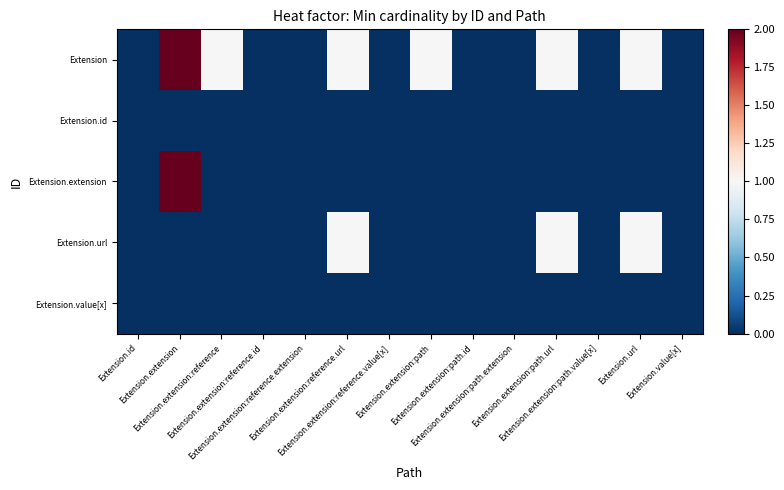

Reading left to right, list all the values displayed in this chart.

Extension: Extension.id=0	Extension.extension=2	Extension.extension:reference=1	Extension.extension:reference.id=0	Extension.extension:reference.extension=0	Extension.extension:reference.url=1	Extension.extension:reference.value[x]=0	Extension.extension:path=1	Extension.extension:path.id=0	Extension.extension:path.extension=0	Extension.extension:path.url=1	Extension.extension:path.value[x]=0	Extension.url=1	Extension.value[x]=0
Extension.id: Extension.id=0	Extension.extension=0	Extension.extension:reference=0	Extension.extension:reference.id=0	Extension.extension:reference.extension=0	Extension.extension:reference.url=0	Extension.extension:reference.value[x]=0	Extension.extension:path=0	Extension.extension:path.id=0	Extension.extension:path.extension=0	Extension.extension:path.url=0	Extension.extension:path.value[x]=0	Extension.url=0	Extension.value[x]=0
Extension.extension: Extension.id=0	Extension.extension=2	Extension.extension:reference=0	Extension.extension:reference.id=0	Extension.extension:reference.extension=0	Extension.extension:reference.url=0	Extension.extension:reference.value[x]=0	Extension.extension:path=0	Extension.extension:path.id=0	Extension.extension:path.extension=0	Extension.extension:path.url=0	Extension.extension:path.value[x]=0	Extension.url=0	Extension.value[x]=0
Extension.url: Extension.id=0	Extension.extension=0	Extension.extension:reference=0	Extension.extension:reference.id=0	Extension.extension:reference.extension=0	Extension.extension:reference.url=1	Extension.extension:reference.value[x]=0	Extension.extension:path=0	Extension.extension:path.id=0	Extension.extension:path.extension=0	Extension.extension:path.url=1	Extension.extension:path.value[x]=0	Extension.url=1	Extension.value[x]=0
Extension.value[x]: Extension.id=0	Extension.extension=0	Extension.extension:reference=0	Extension.extension:reference.id=0	Extension.extension:reference.extension=0	Extension.extension:reference.url=0	Extension.extension:reference.value[x]=0	Extension.extension:path=0	Extension.extension:path.id=0	Extension.extension:path.extension=0	Extension.extension:path.url=0	Extension.extension:path.value[x]=0	Extension.url=0	Extension.value[x]=0